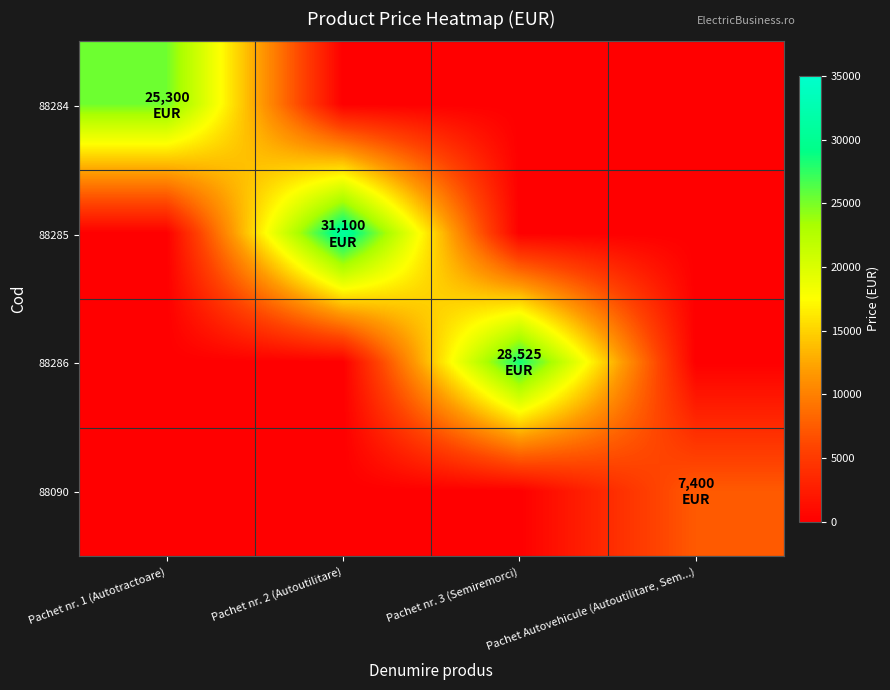

List the labels in order of 88286 value, largest first.

Pachet nr. 3 (Semiremorci), Pachet nr. 1 (Autotractoare), Pachet nr. 2 (Autoutilitare), Pachet Autovehicule (Autoutilitare, Sem...)